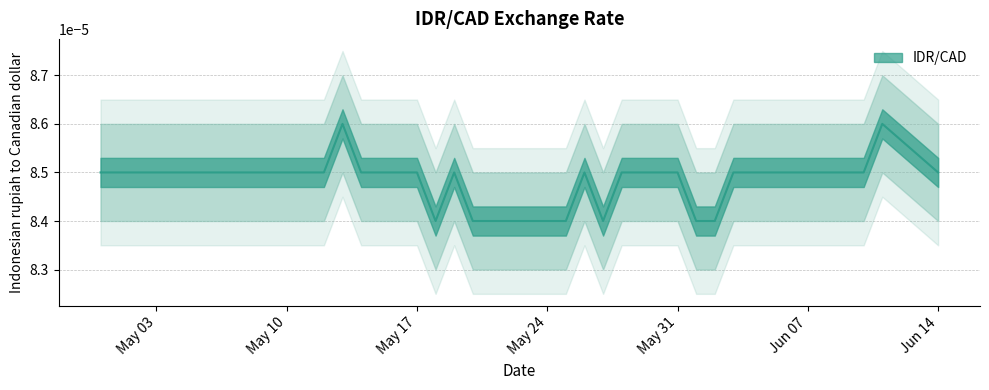

At which label is the value closest to 0?

2021-05-18